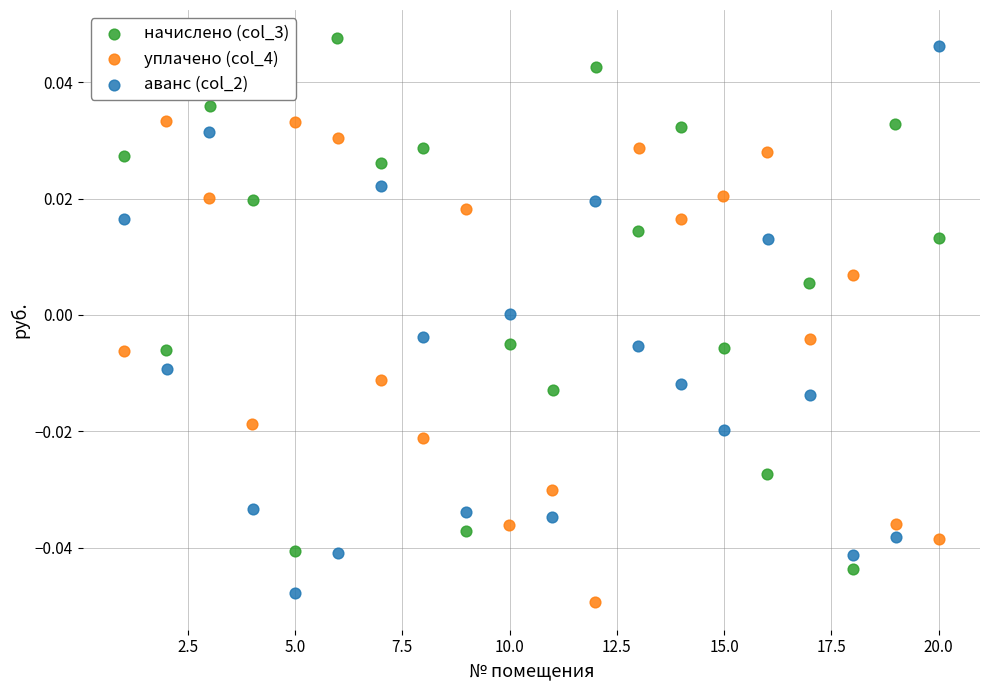

Which series reaches the minimum Y coordinate?

уплачено (col_4)